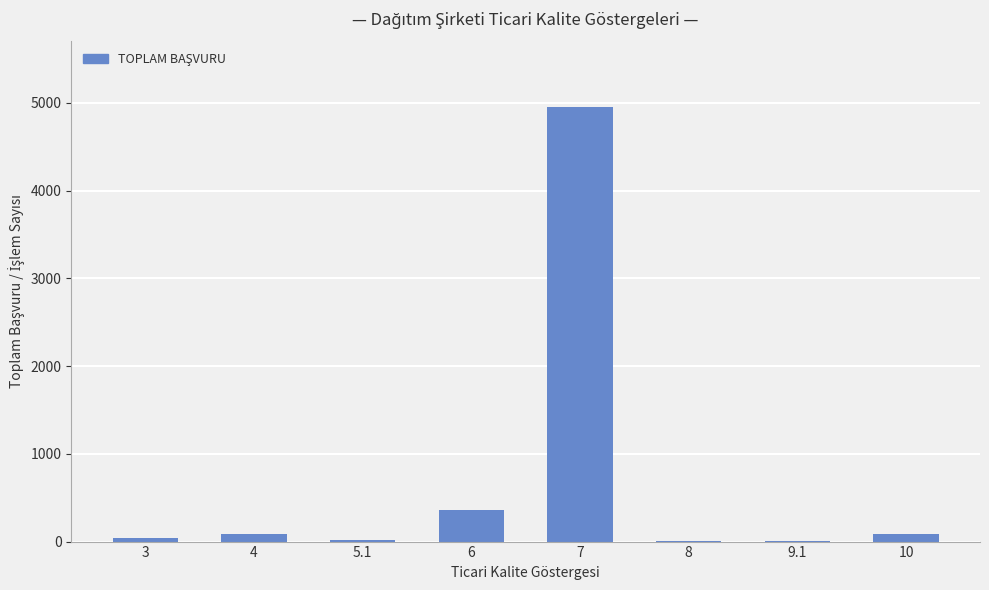

How many categories are shown in the chart?

8